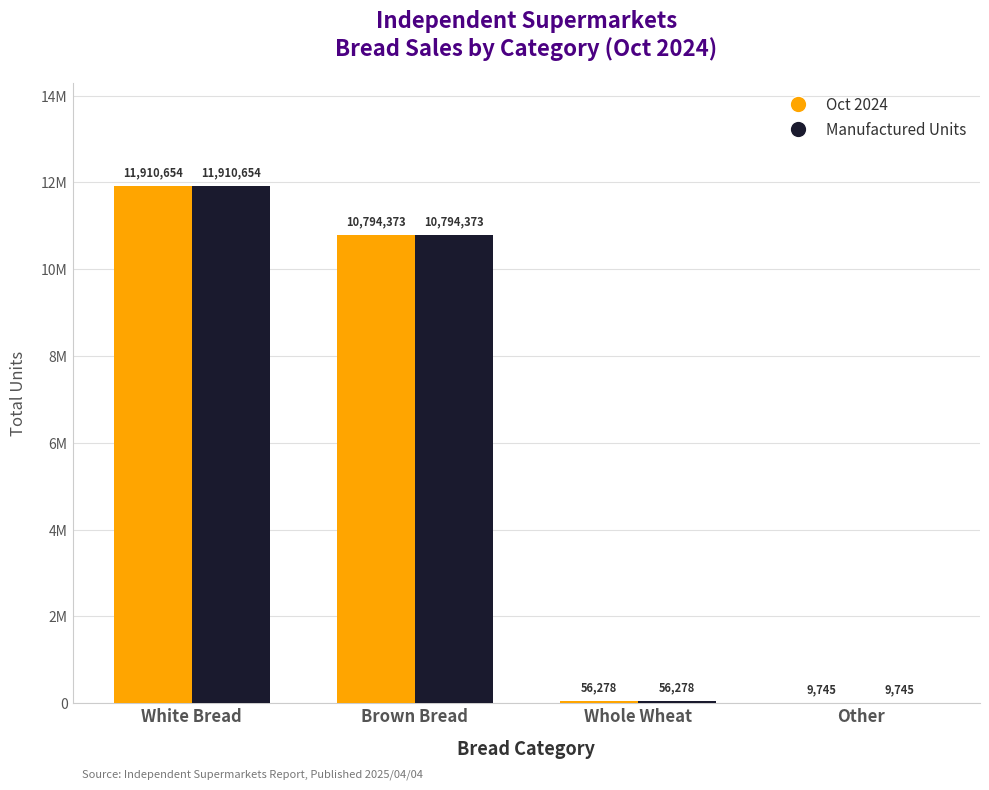

What is the difference between the maximum and second lowest values in the Oct 2024 series?

11854376